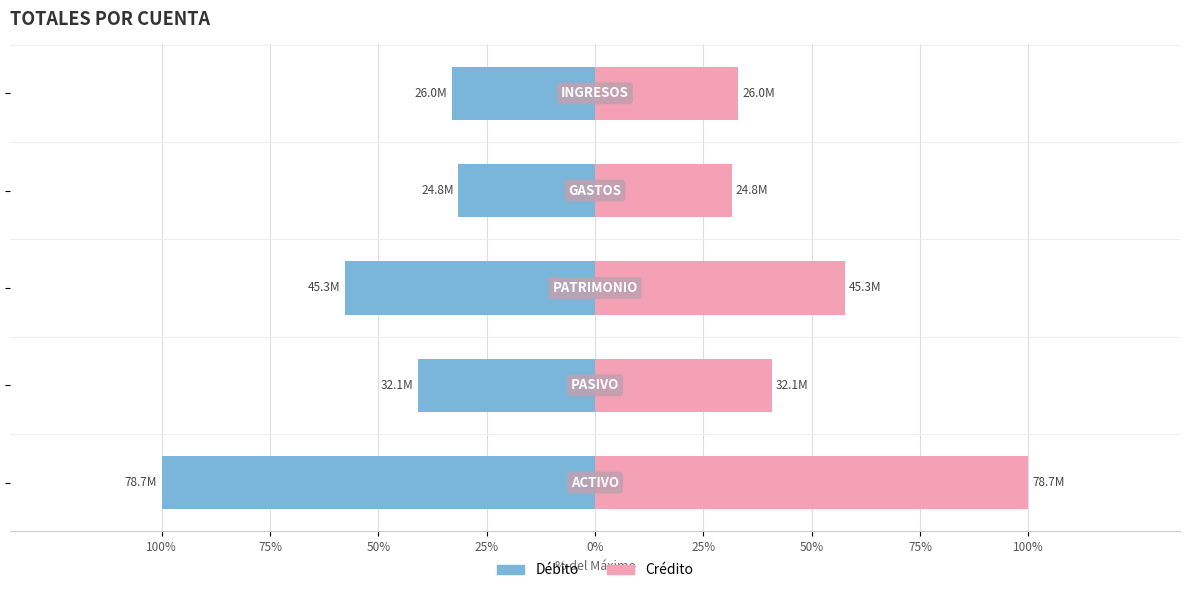

Where does the Crédito series first go above 40?

100%